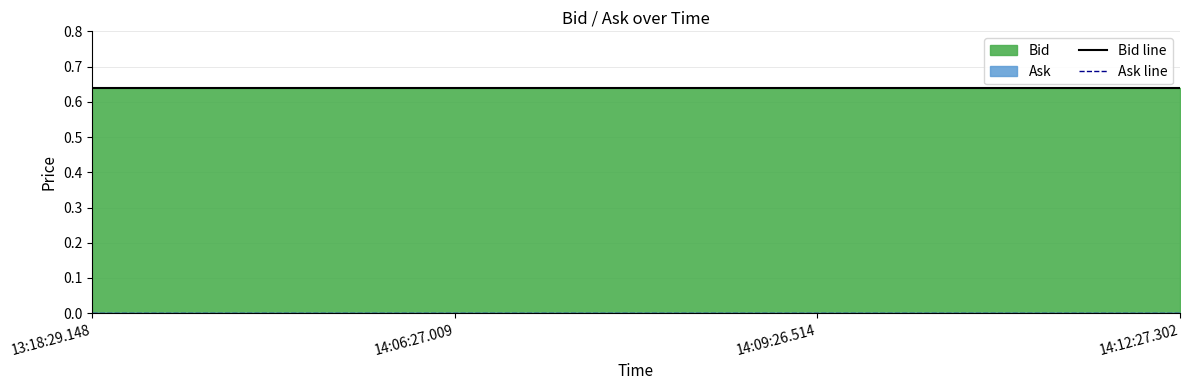

What is the approximate value of Bid line at 14:09:26.514?

0.6